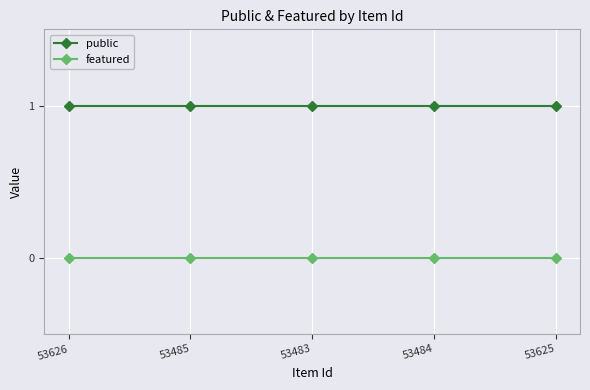

Is the value of featured at 53485 greater than the value of public at 53626?

No